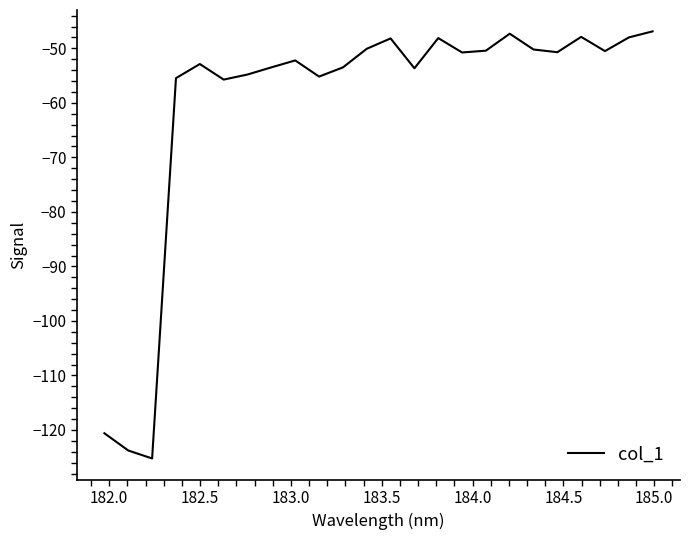

Does the chart have visible grid lines?

No